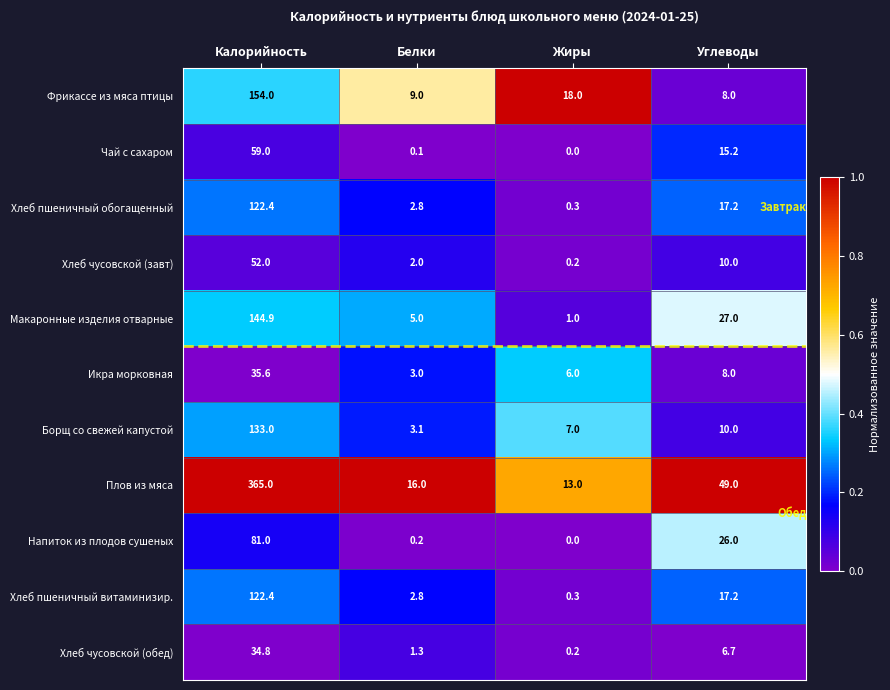

Which label corresponds to the largest value in the chart?

Калорийность